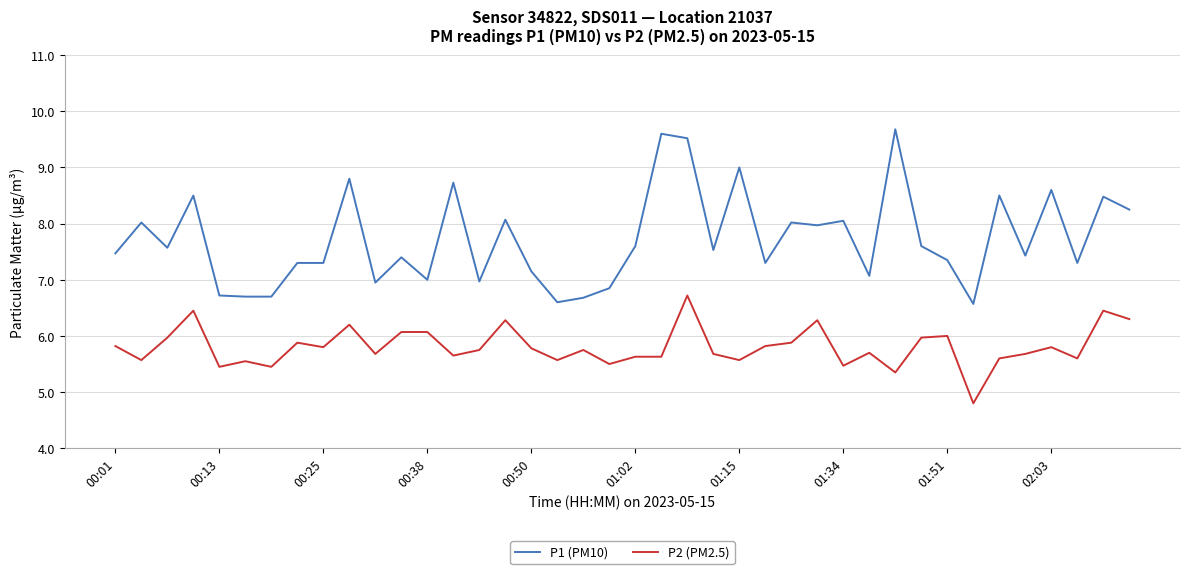

True or false: P1 (PM10) and P2 (PM2.5) intersect in this chart.

False